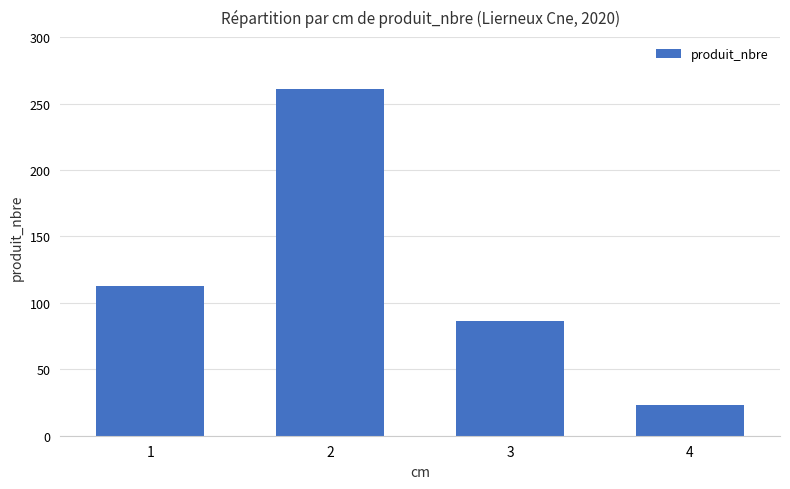

What is the smallest value displayed?

23